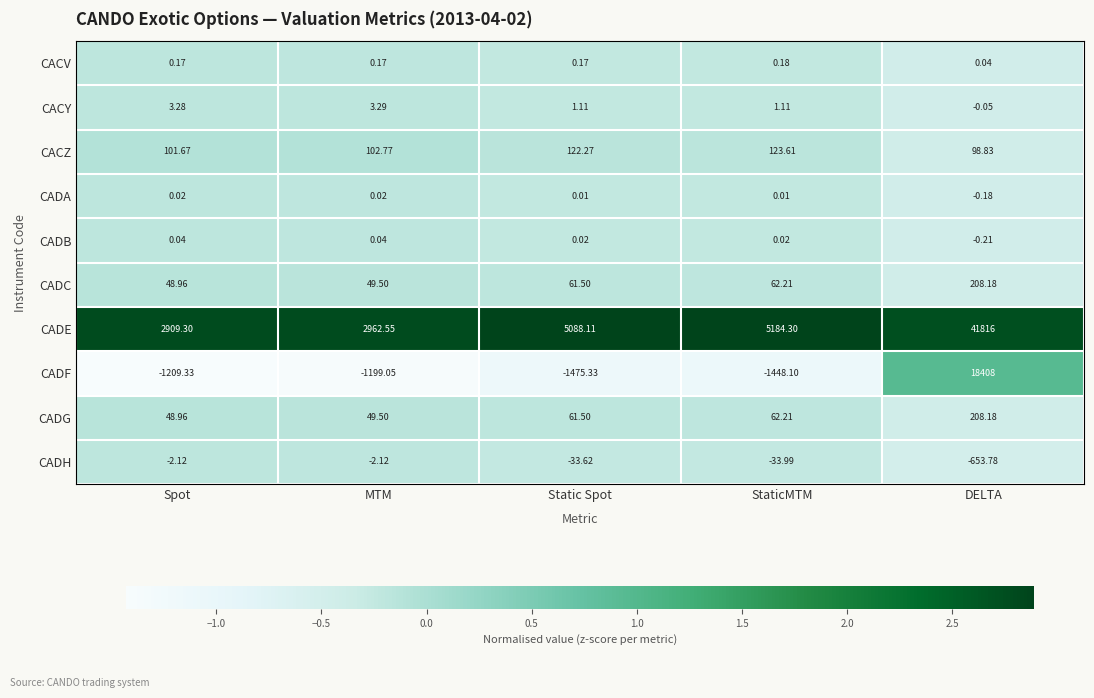

Where is CADG nearest to the value 128?

StaticMTM